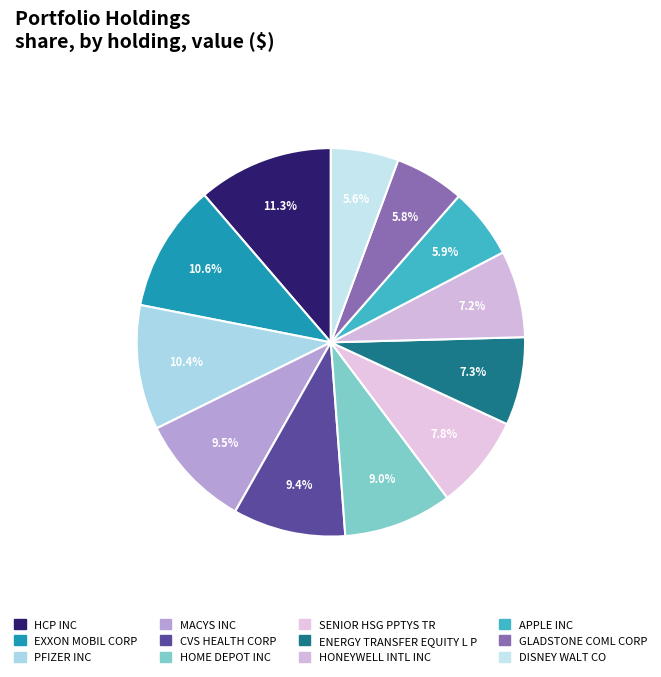

Which has a higher value, APPLE INC or EXXON MOBIL CORP?

EXXON MOBIL CORP